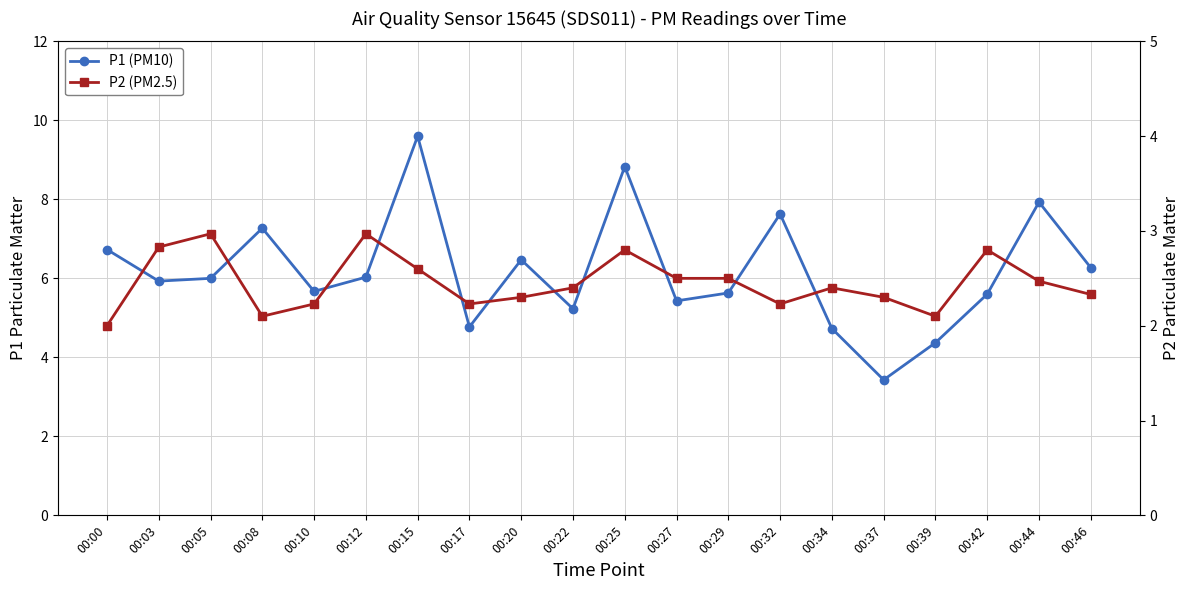

True or false: P1 (PM10) and P2 (PM2.5) intersect in this chart.

False